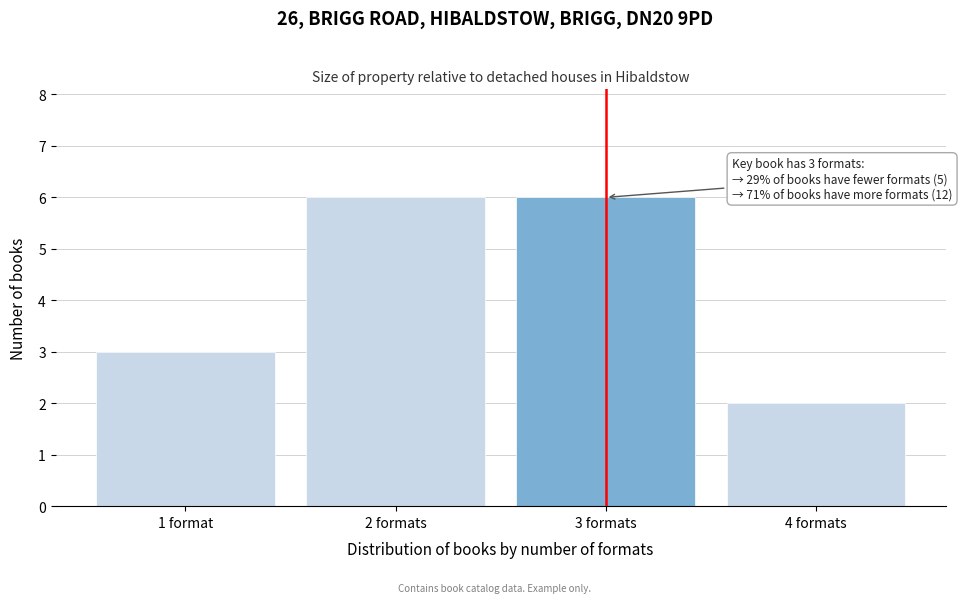

Reading right to left, what are all the values shown in this chart?

2	6	6	3